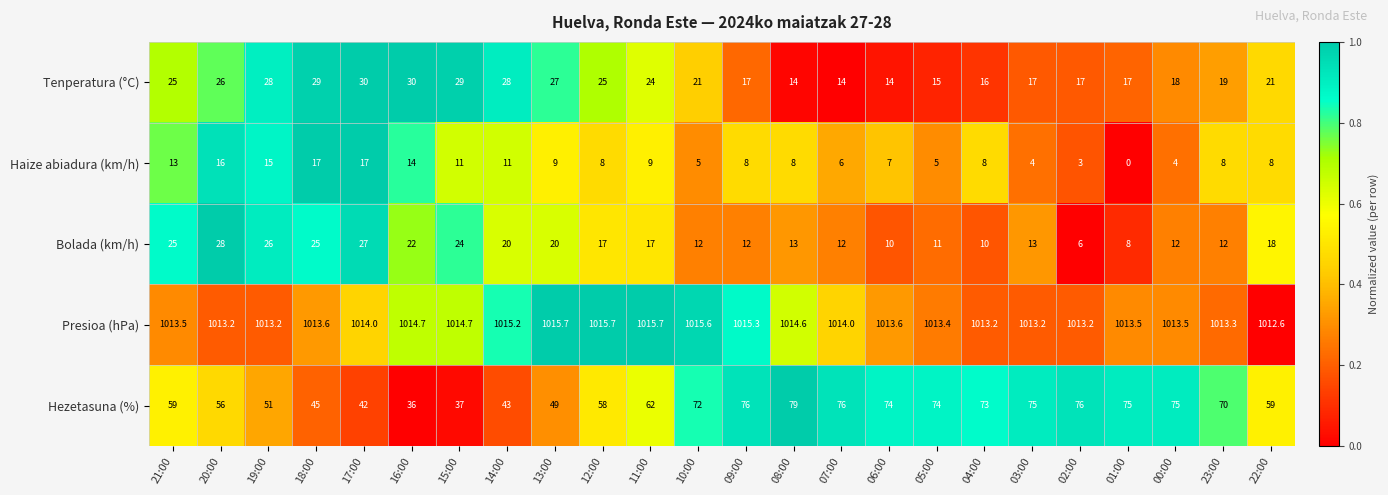

What is the maximum value shown in the chart?

1015.7